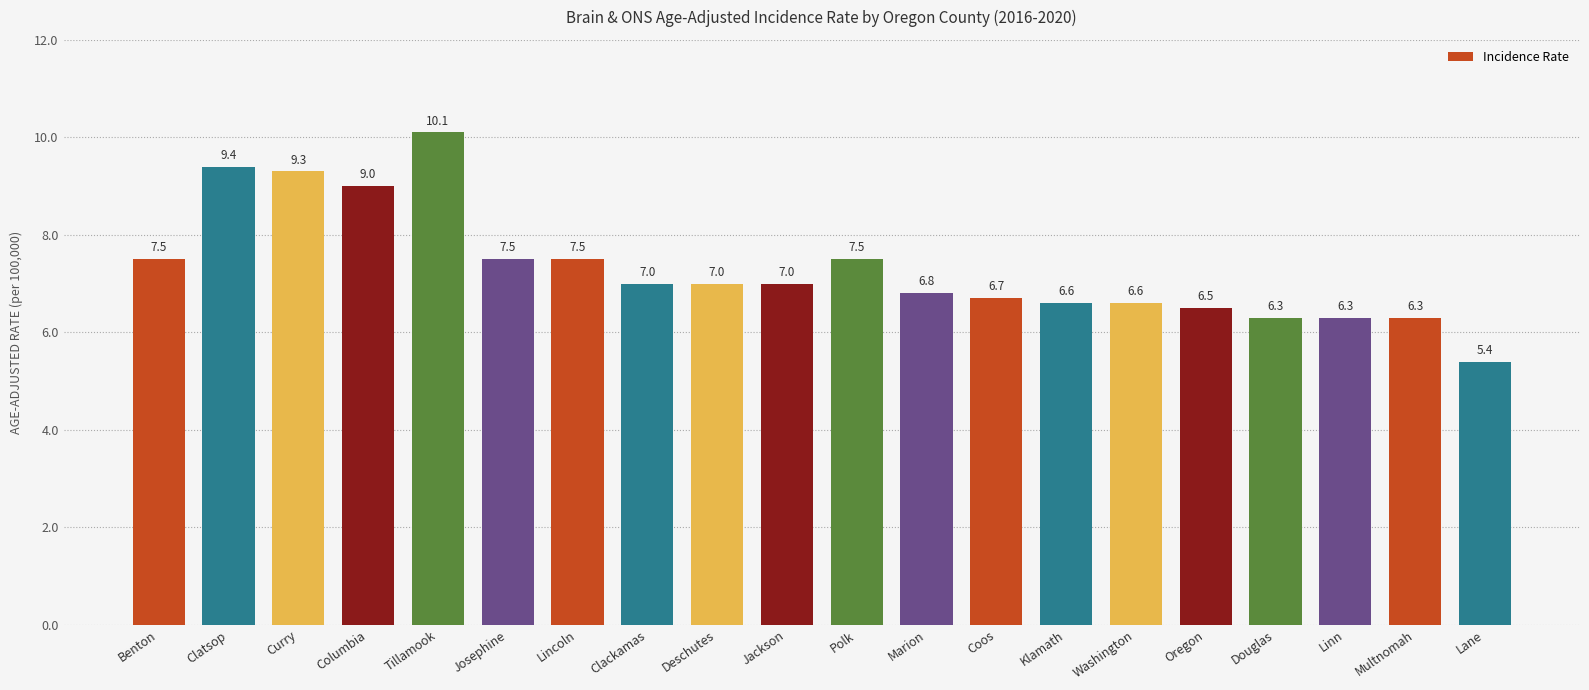

Between Polk and Washington, which is larger?

Polk